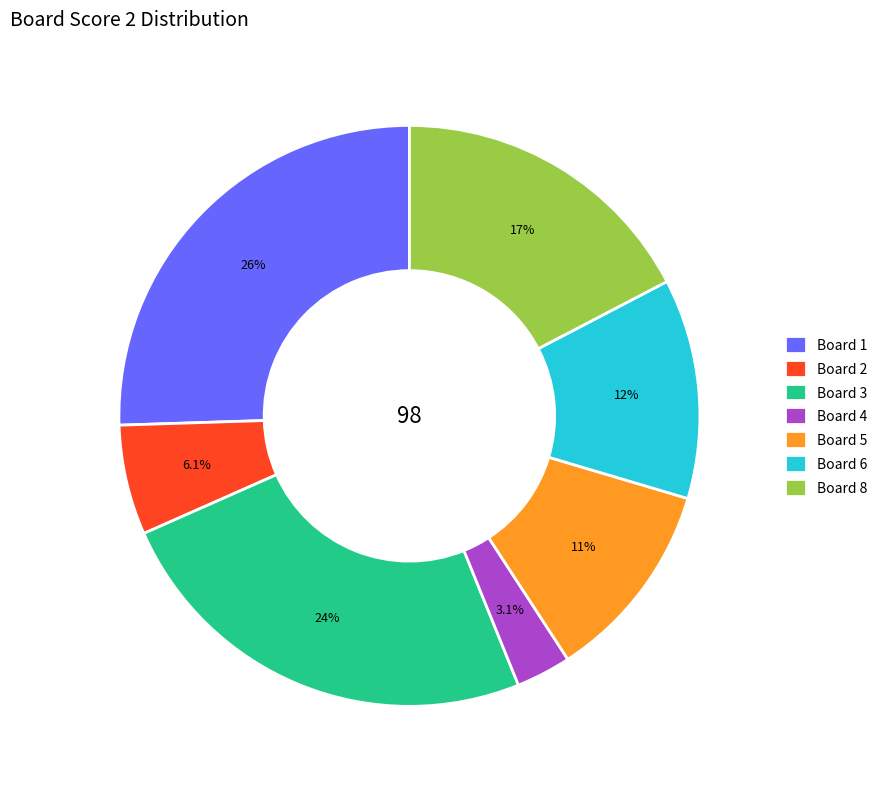

Does Board 6 account for over 50% of the chart?

No